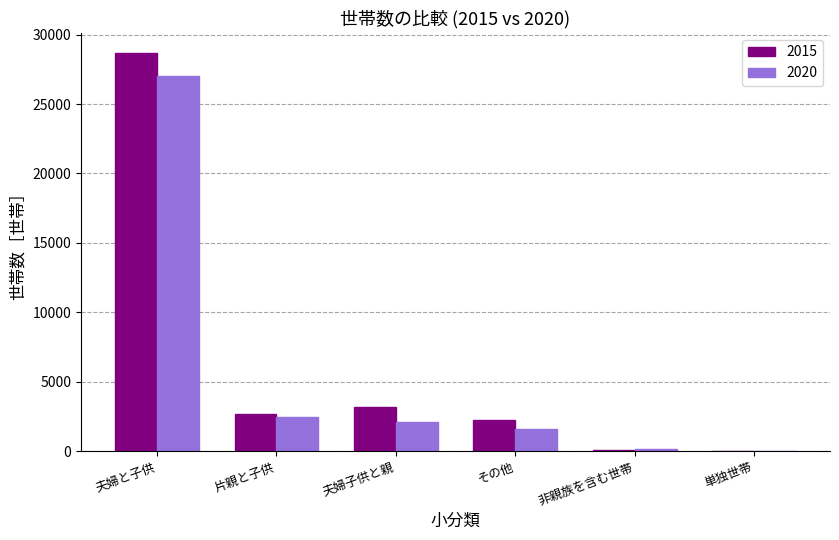

What is the greatest value displayed?

28682